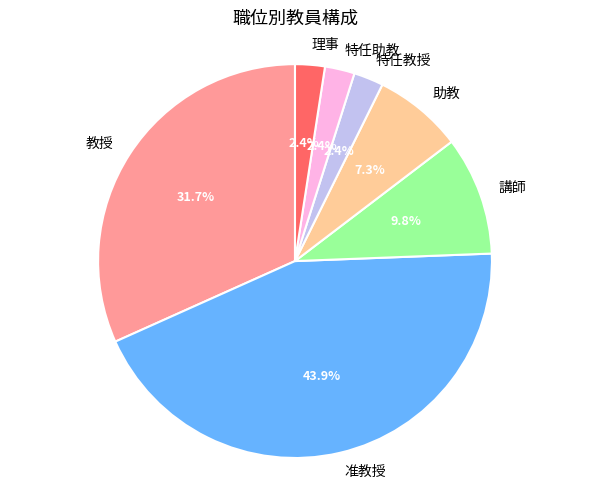

How many slices are in this pie chart?

7